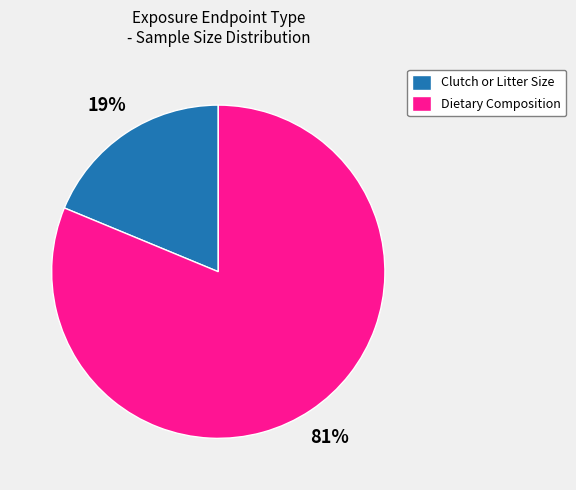

True or false: Clutch or Litter Size accounts for 24% of the total.

False